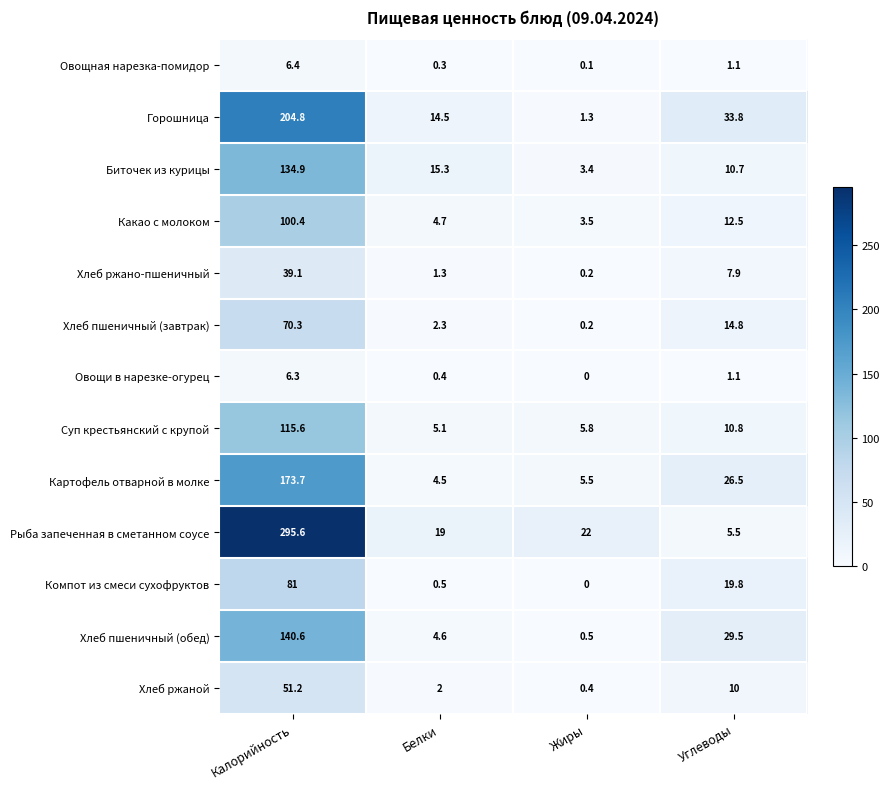

At which label does Овощная нарезка-помидор first exceed 1?

Калорийность